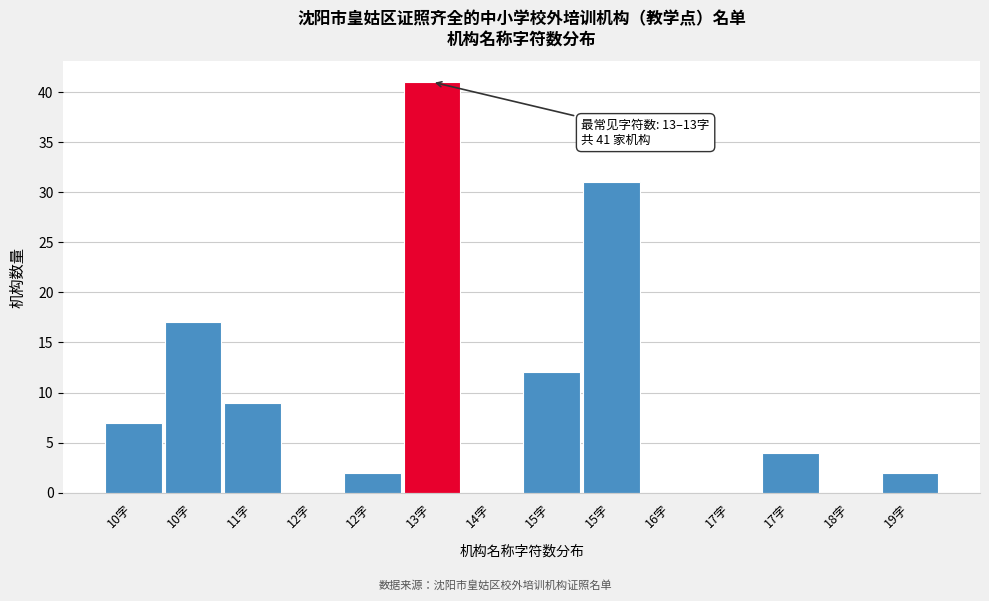

Are the bars horizontal?

No